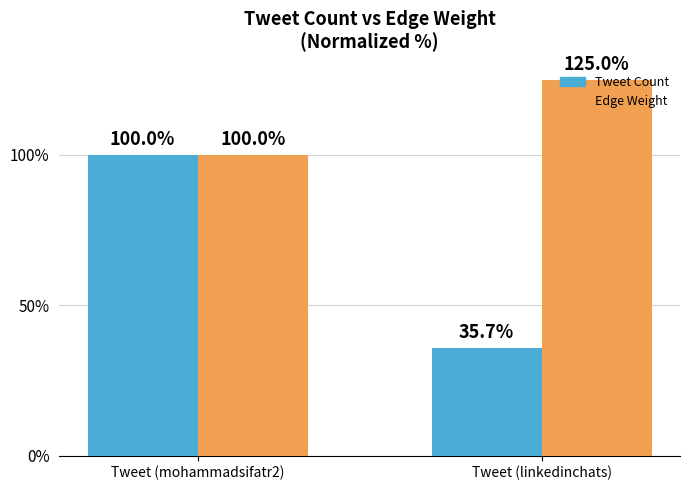

The value of Edge Weight at Tweet (linkedinchats) is 125.0. True or false?

True